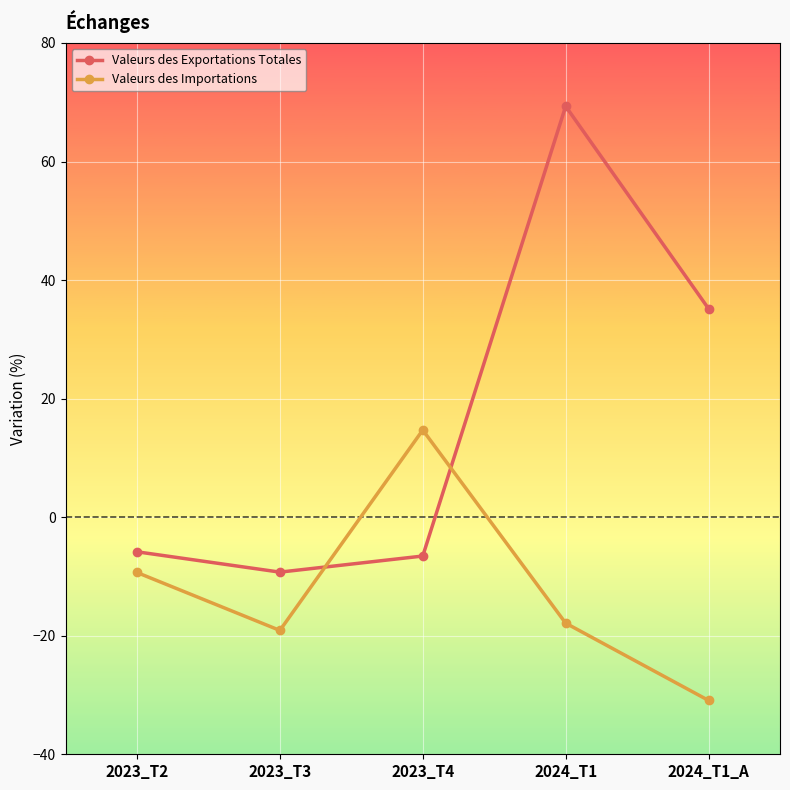

Which series changed the most between 2023_T4 and 2024_T1_A?

Valeurs des Importations